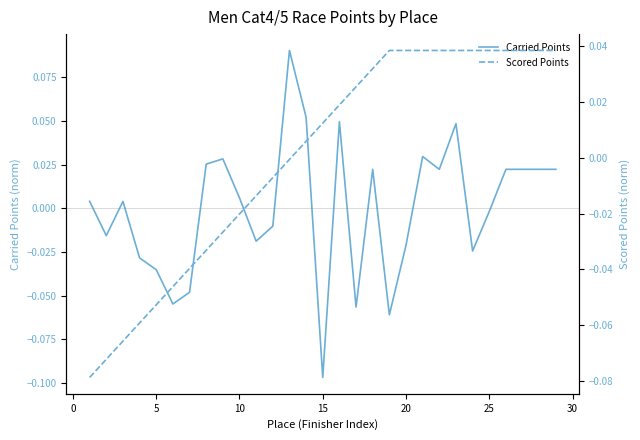

The Carried Points series shows -0.0 at 15. True or false?

False